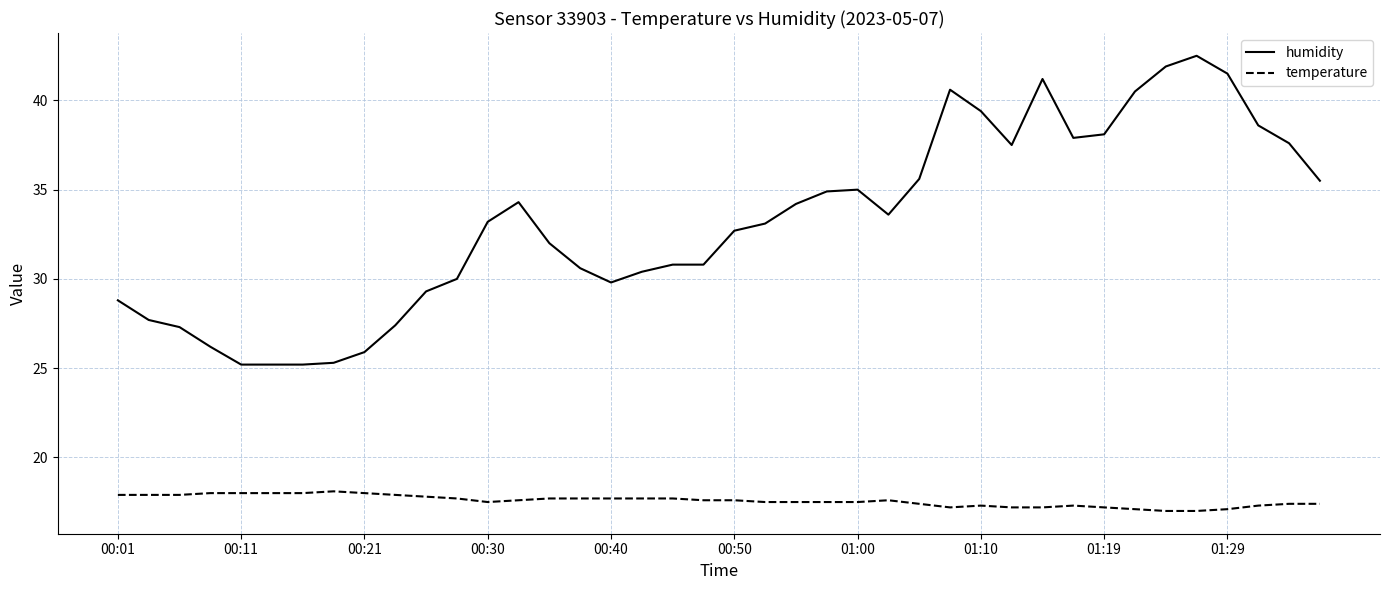

True or false: temperature and humidity intersect in this chart.

False